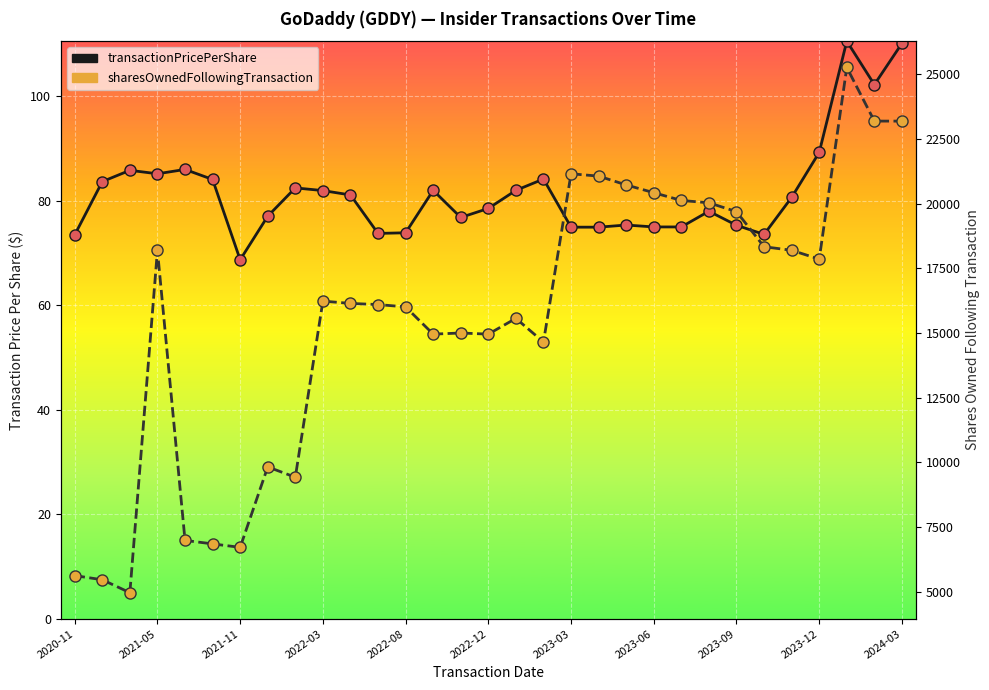

What is the average value of the transactionPricePerShare series?

81.8